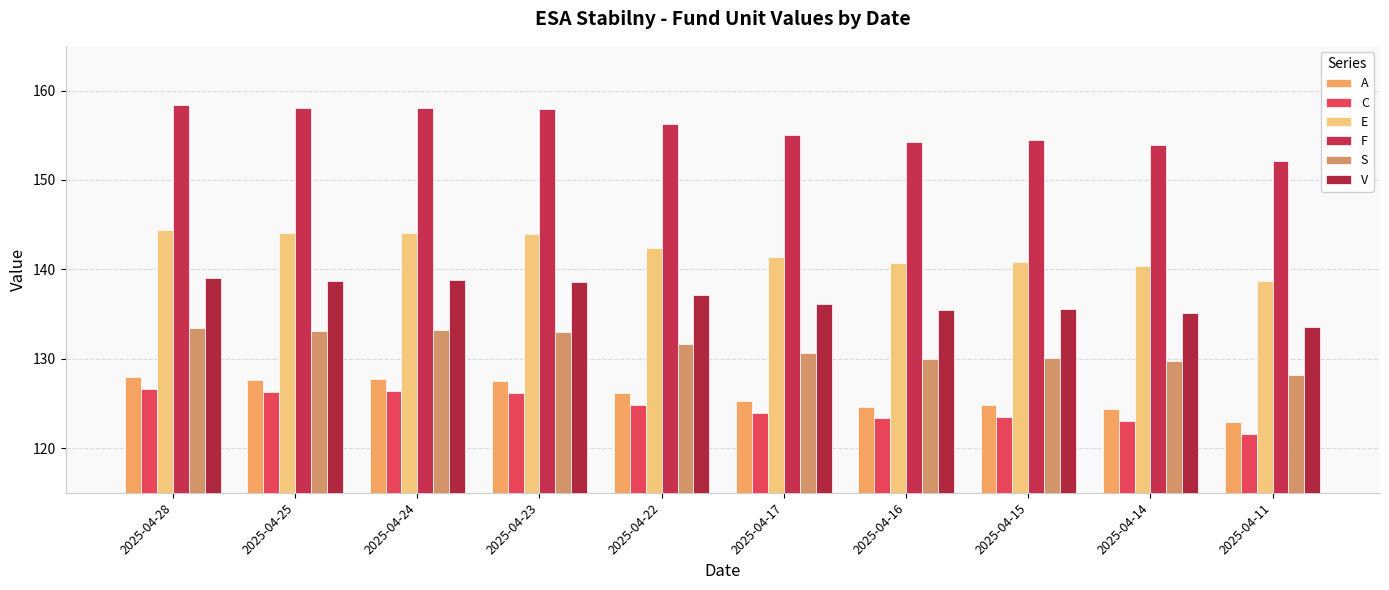

How many bars are there in each group?

6